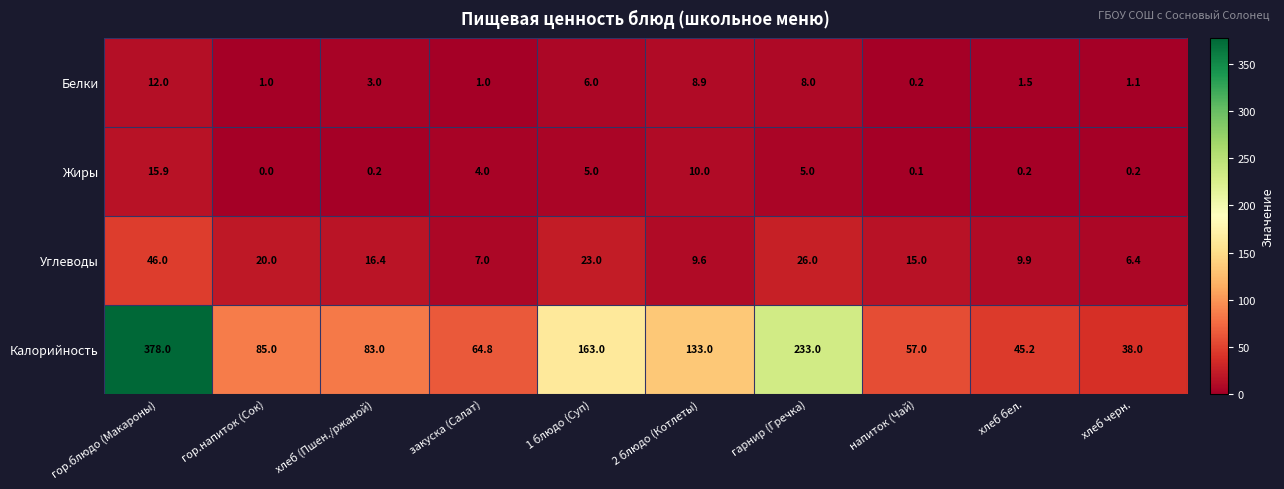

Which series has the largest total across all categories?

Калорийность